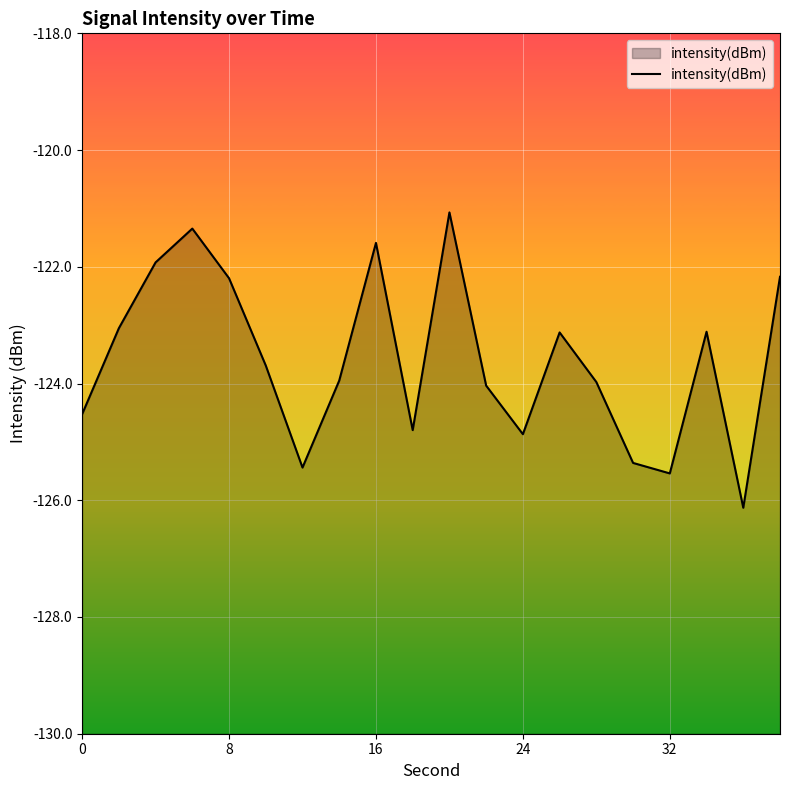

How many points are lower than both their immediate neighbors (excluding endpoints)?

5